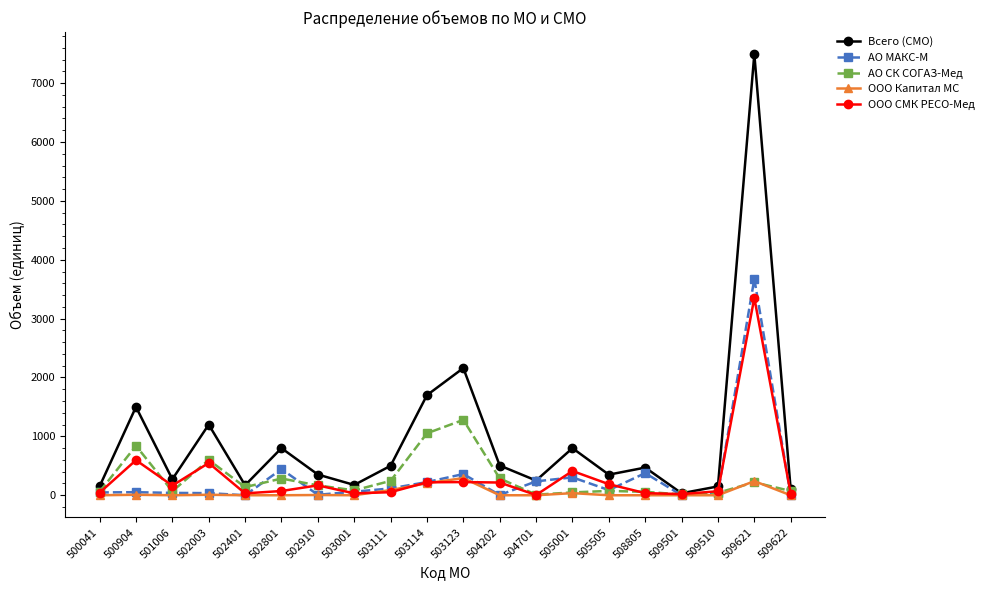

At which category does Всего (СМО) reach its first local peak?

500904